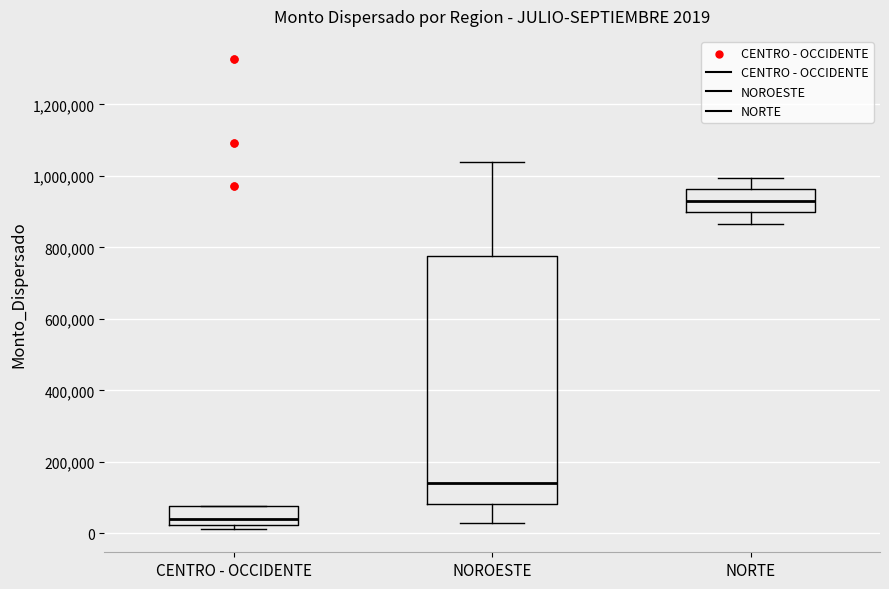

Which box is the tallest, from its lower edge to its upper edge?

NOROESTE